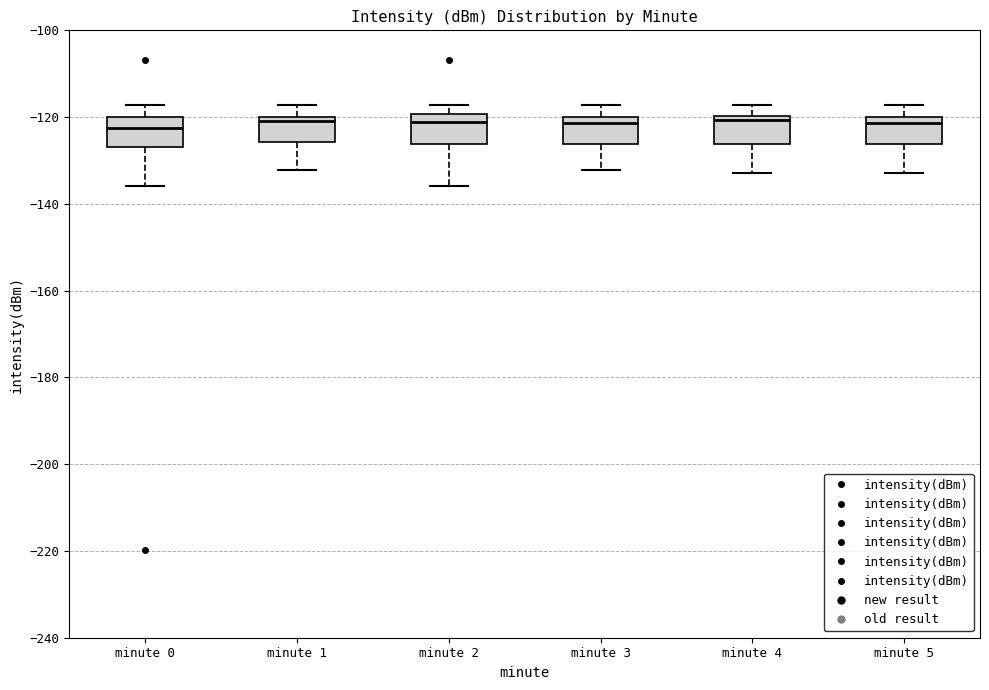

Where does the lower whisker of the box for minute 3 end on the y-axis? The values are not printed on the chart, so give them approximately, as read against the axis.

-132